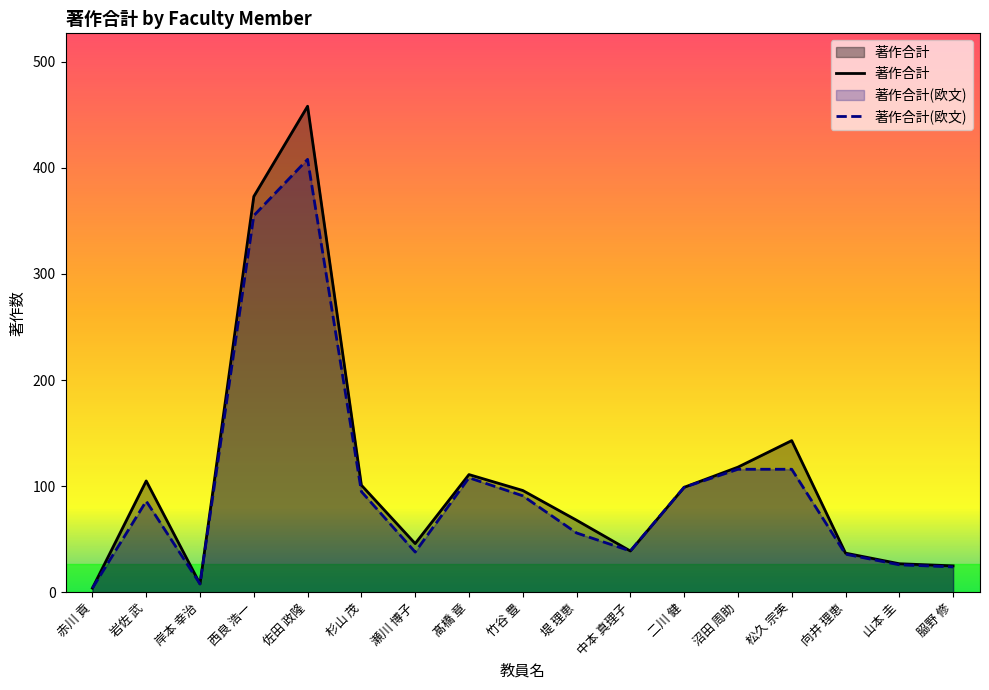

What is the spread (max minus min) of values at 沼田 周助?

2